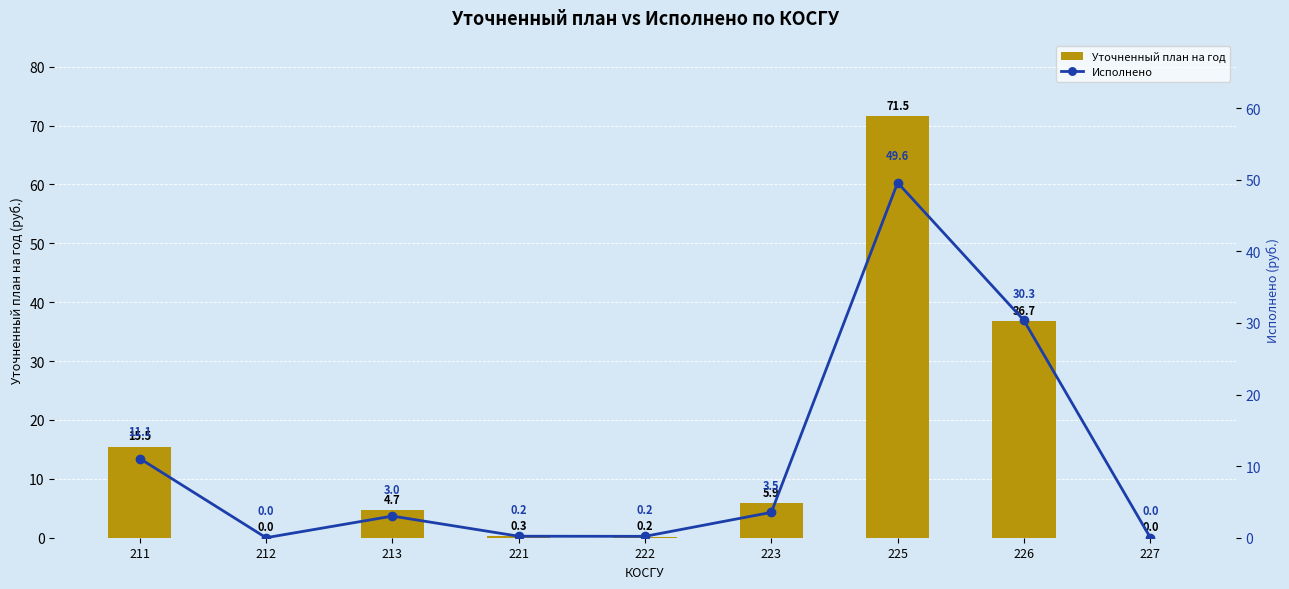

What is the sum of the Исполнено values at 226 and 212?

30.3